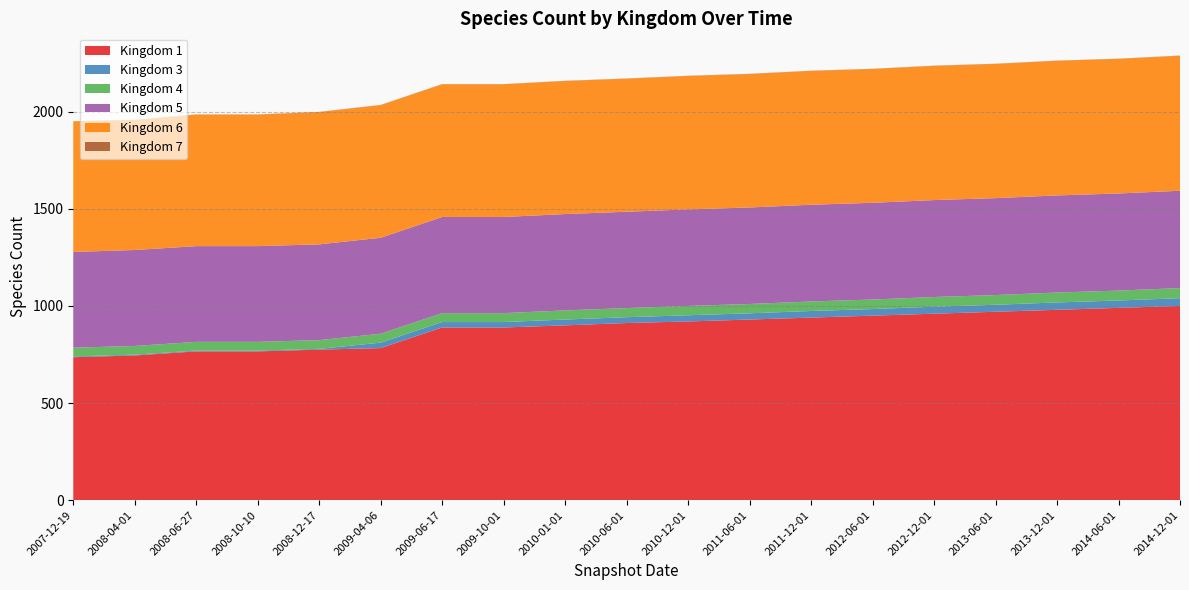

Reading right to left, transcribe all the data shown in this chart.

1: 1000	990	980	970	960	950	940	930	920	912	900	889	889	783	775	766	766	745	736
3: 40	38	38	36	36	34	34	32	32	30	30	28	28	28	4	4	4	4	4
4: 52	51	51	50	50	49	49	48	48	47	47	46	46	46	45	45	45	45	45
5: 501	500	500	499	499	498	498	497	497	496	496	495	495	494	493	493	493	494	493
6: 695	693	693	691	691	689	689	687	687	685	685	683	683	683	681	677	677	669	672
7: 1	1	1	1	1	1	1	1	1	1	1	1	1	1	1	1	1	1	1